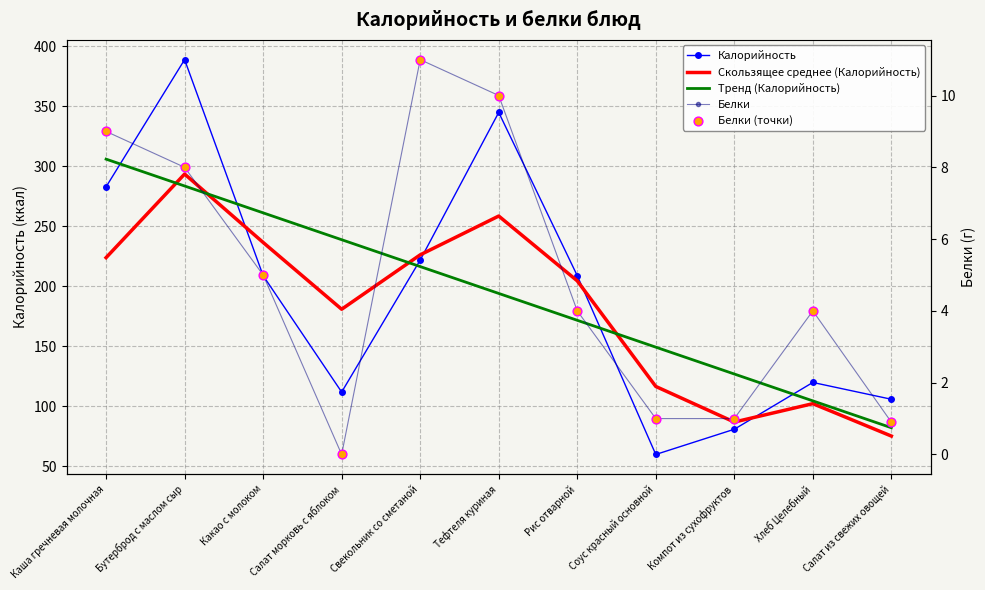

What is the total value across all series at Салат морковь с яблоком?

531.9